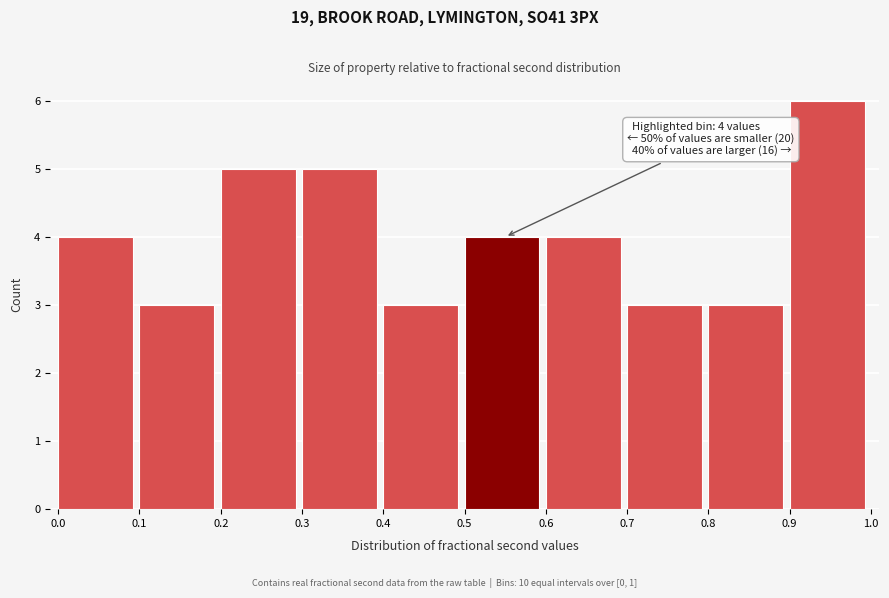

Over which range of the x-axis is the bar tallest?

0.9 to 1.0